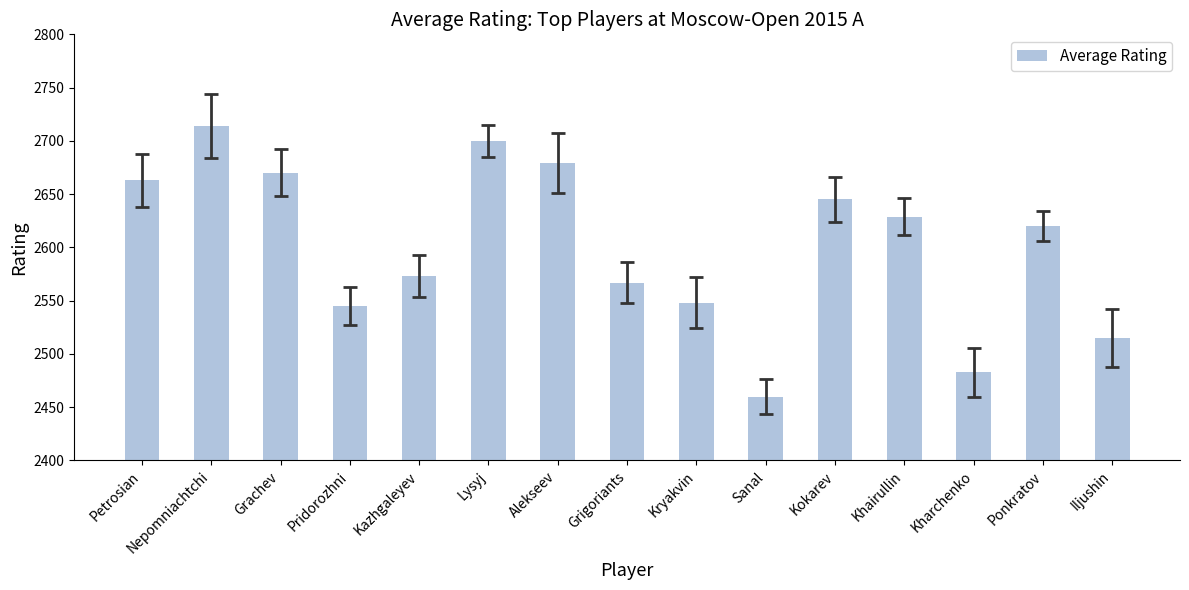

How many categories are shown in the chart?

15